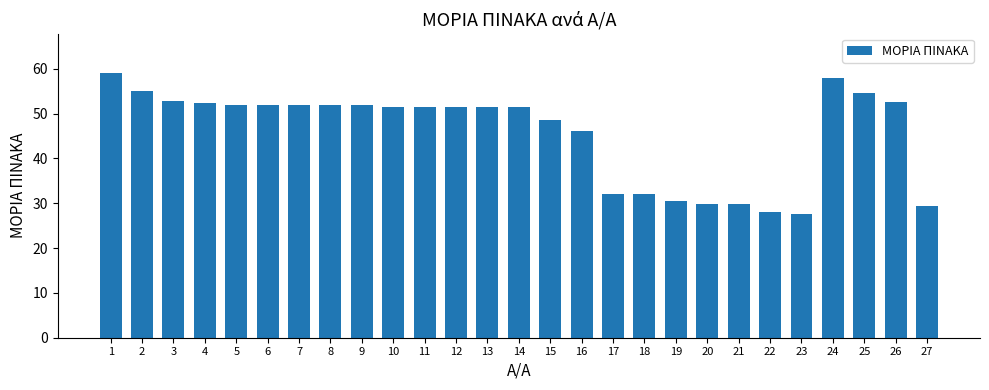

How many categories are shown in the chart?

27